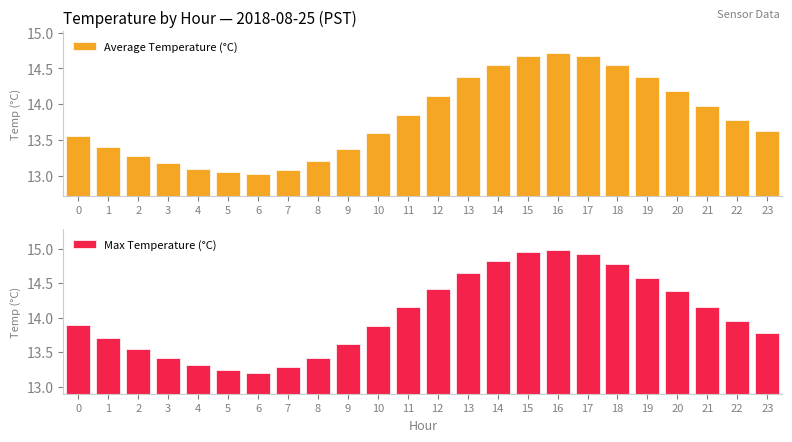

At which label is Max Temperature (°C) closest to 14?

22